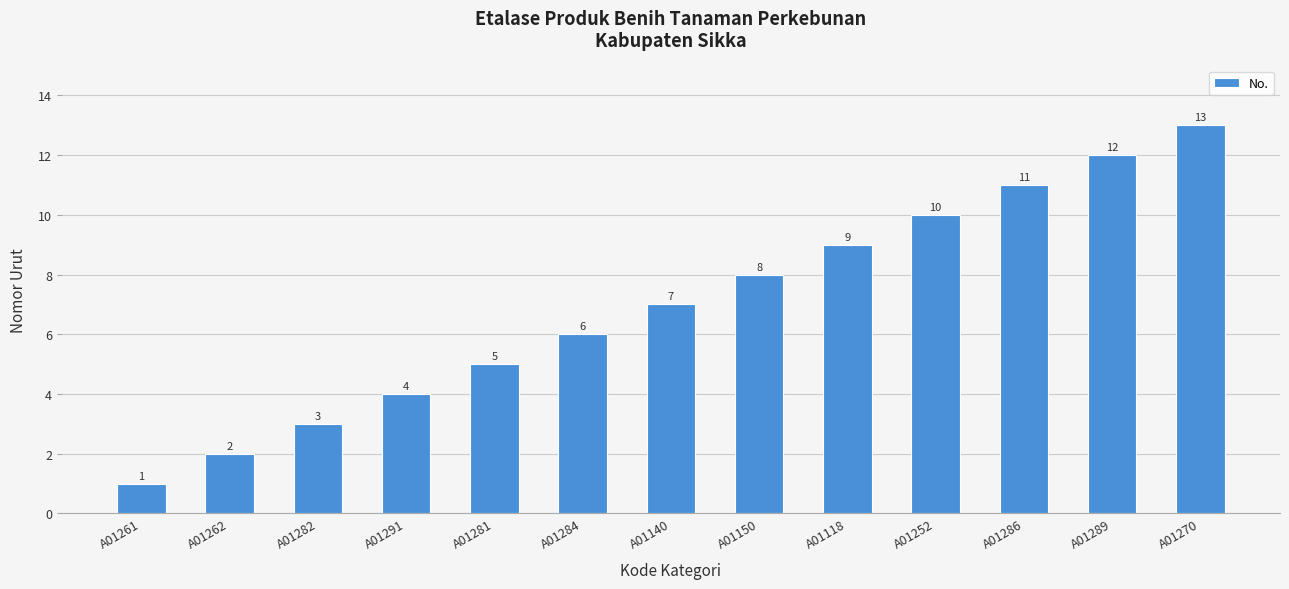

What is the label of the 12th bar from the right?

A01262